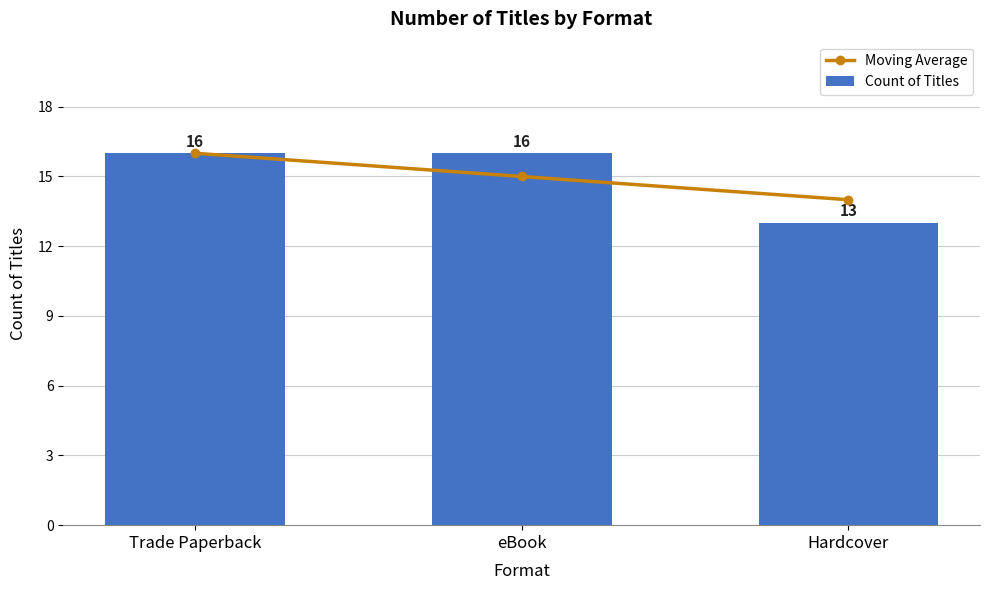

Between eBook and Hardcover, which series saw the biggest shift?

Count of Titles